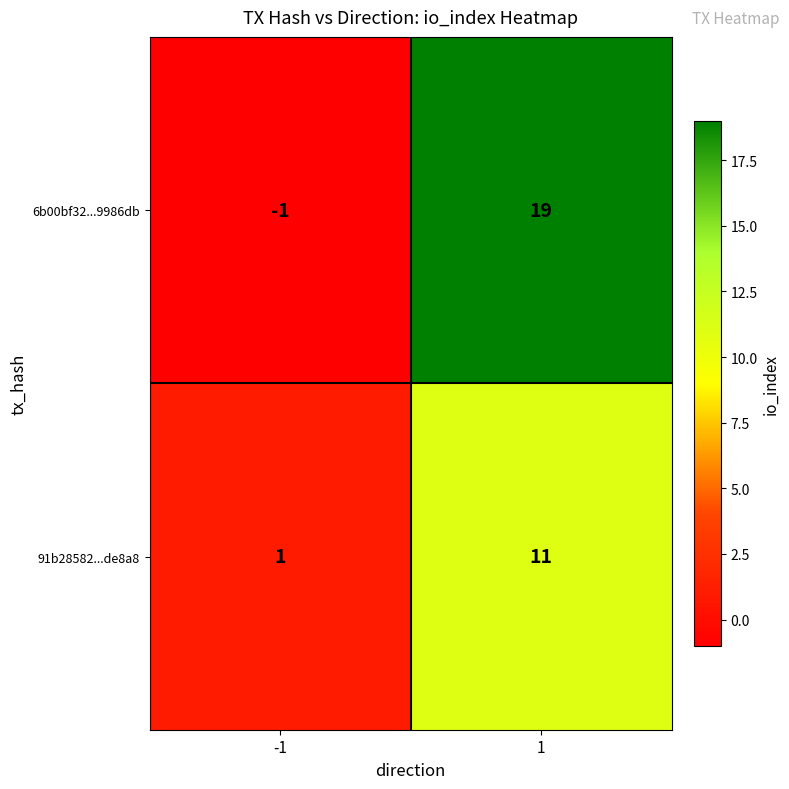

What is the spread (max minus min) of values at 1?

8